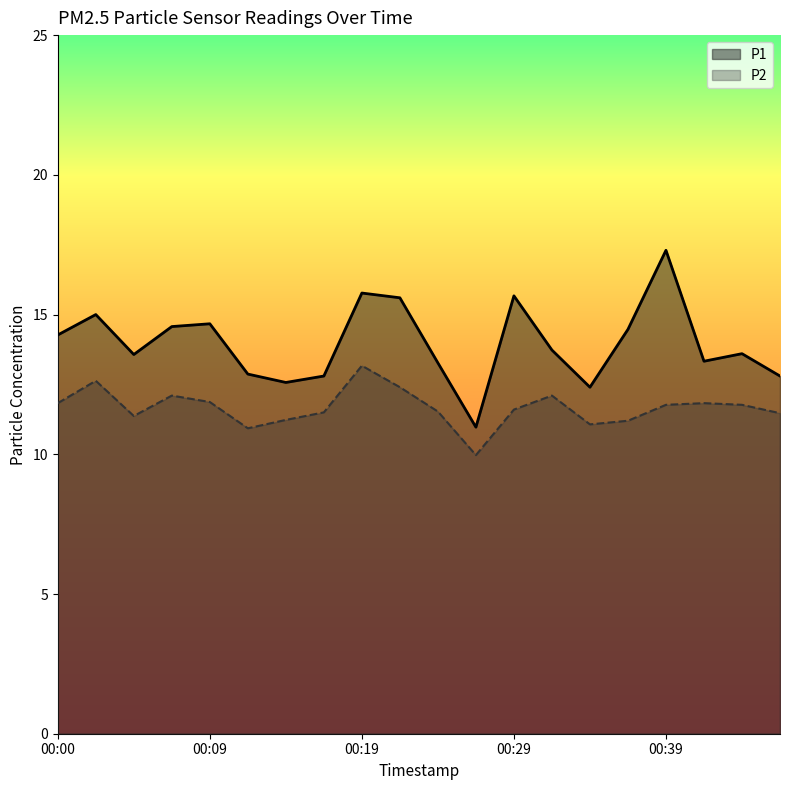

What is the difference between the maximum and second lowest values in the P1 series?

4.9